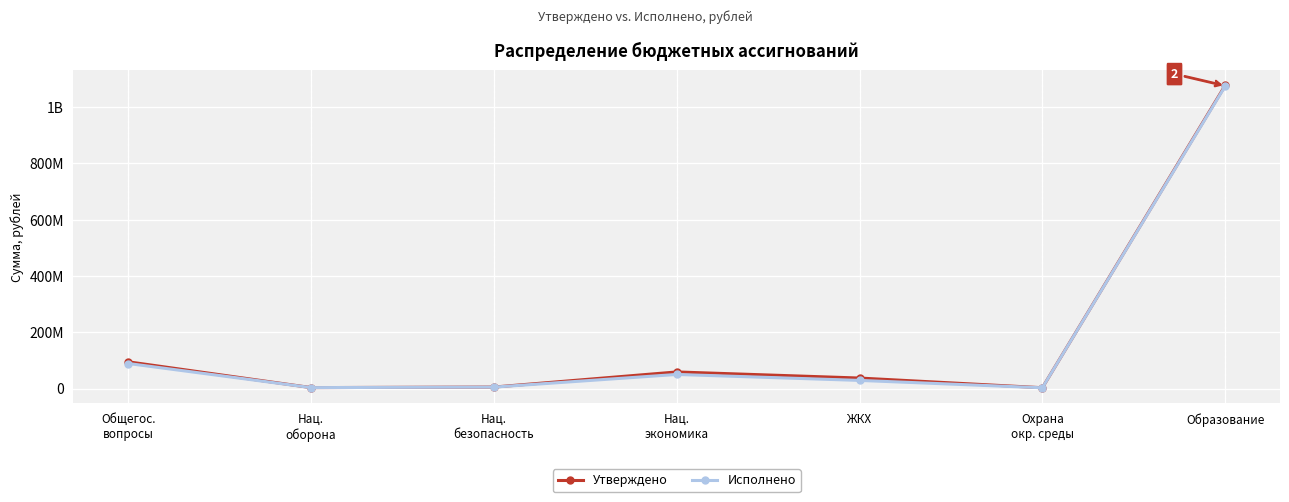

Is this an area chart (filled region under the line)?

No